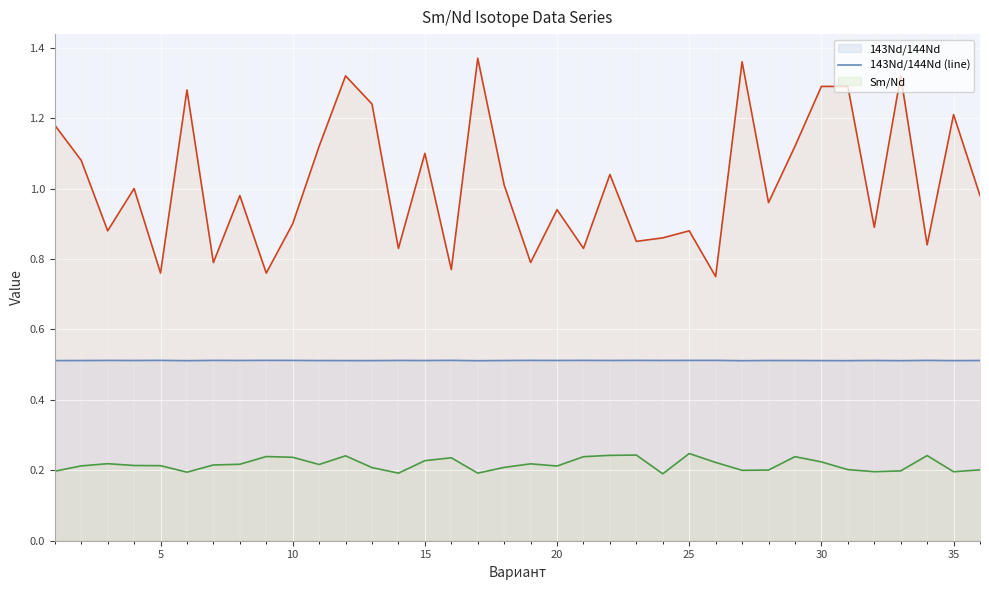

True or false: Age (line) and 143Nd/144Nd (line) intersect in this chart.

False